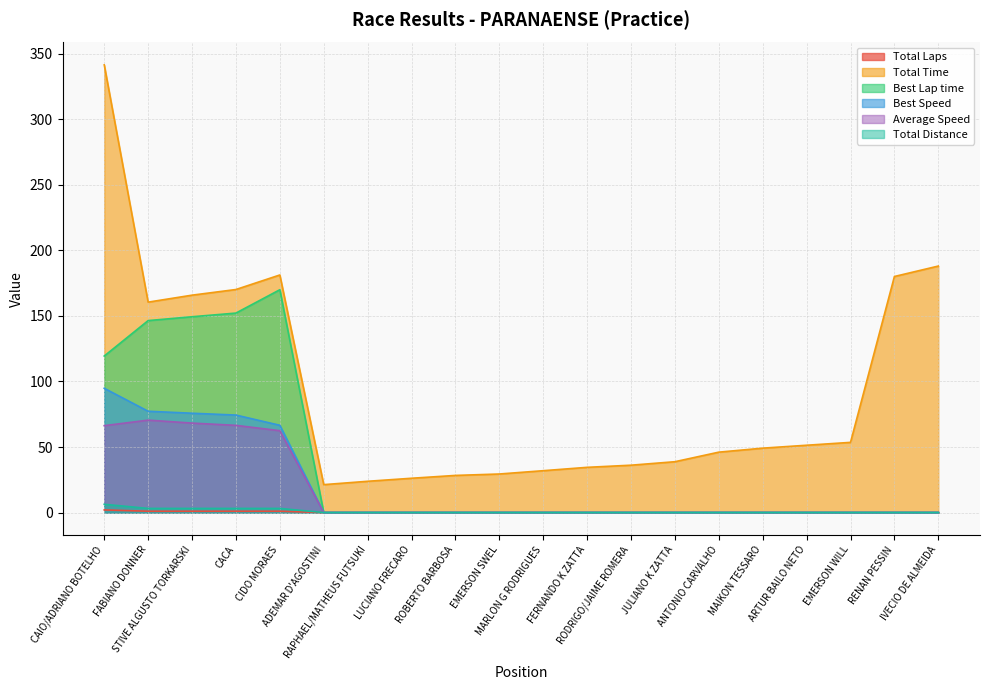

What is the difference between the Best Lap time values at ADEMAR D'AGOSTINI and CAIO/ADRIANO BOTELHO?

119.4